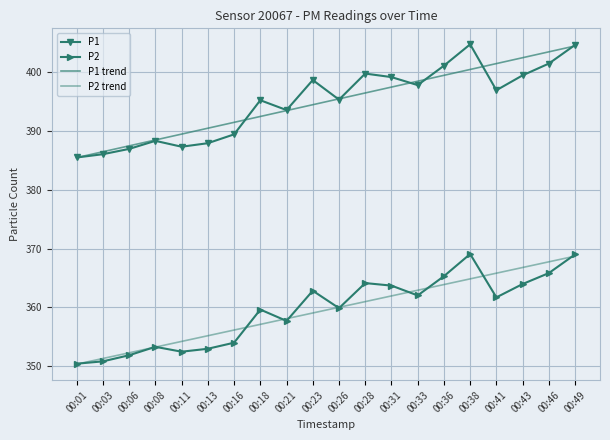

Reading right to left, list all the values displayed in this chart.

P1: 404.6	401.4	399.4	396.9	404.7	401.1	397.8	399.1	399.7	395.3	398.6	393.5	395.2	389.4	387.9	387.3	388.3	386.9	386.0	385.5
P2: 369.0	365.8	364.0	361.7	369.1	365.3	362.0	363.7	364.1	359.9	362.8	357.7	359.6	354.0	353.0	352.5	353.3	351.9	350.8	350.4
P1 trend: 404.4	403.4	402.4	401.4	400.4	399.4	398.4	397.4	396.4	395.4	394.4	393.4	392.4	391.4	390.4	389.4	388.4	387.4	386.5	385.5
P2 trend: 368.7	367.7	366.8	365.8	364.8	363.9	362.9	361.9	361.0	360.0	359.0	358.1	357.1	356.1	355.2	354.2	353.3	352.3	351.3	350.4